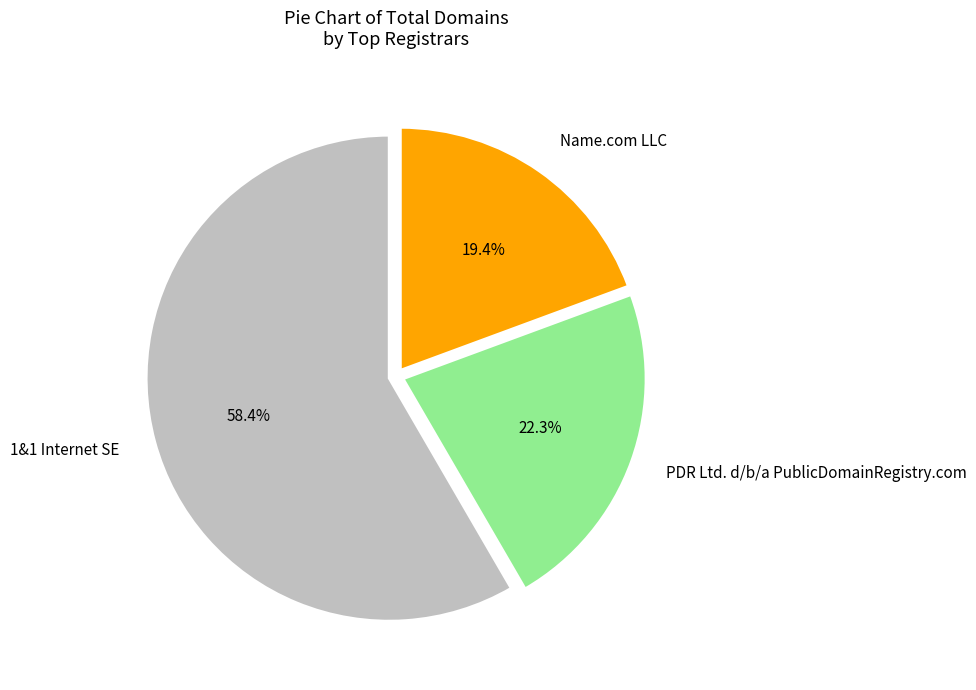

Do PDR Ltd. d/b/a PublicDomainRegistry.com and 1&1 Internet SE together represent more than half of the pie?

Yes